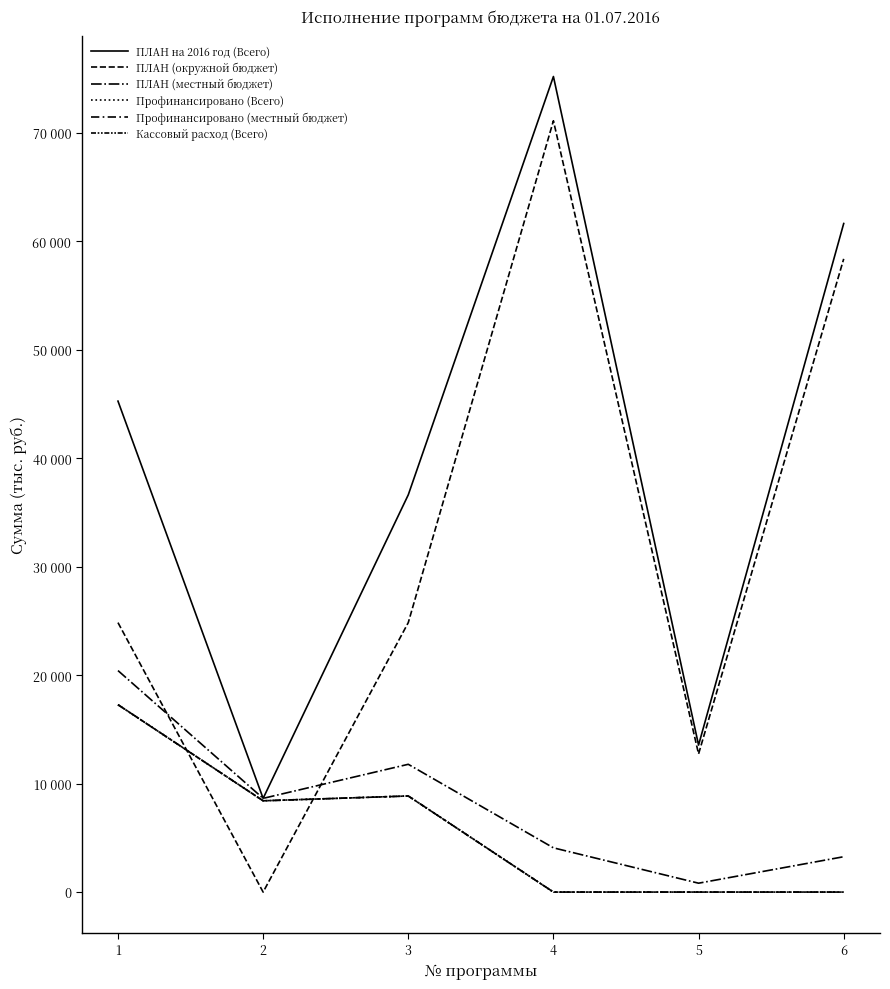

Rank the series by their maximum value, from lowest to highest.

Профинансировано (Всего), Профинансировано (местный бюджет), Кассовый расход (Всего), ПЛАН (местный бюджет), ПЛАН (окружной бюджет), ПЛАН на 2016 год (Всего)